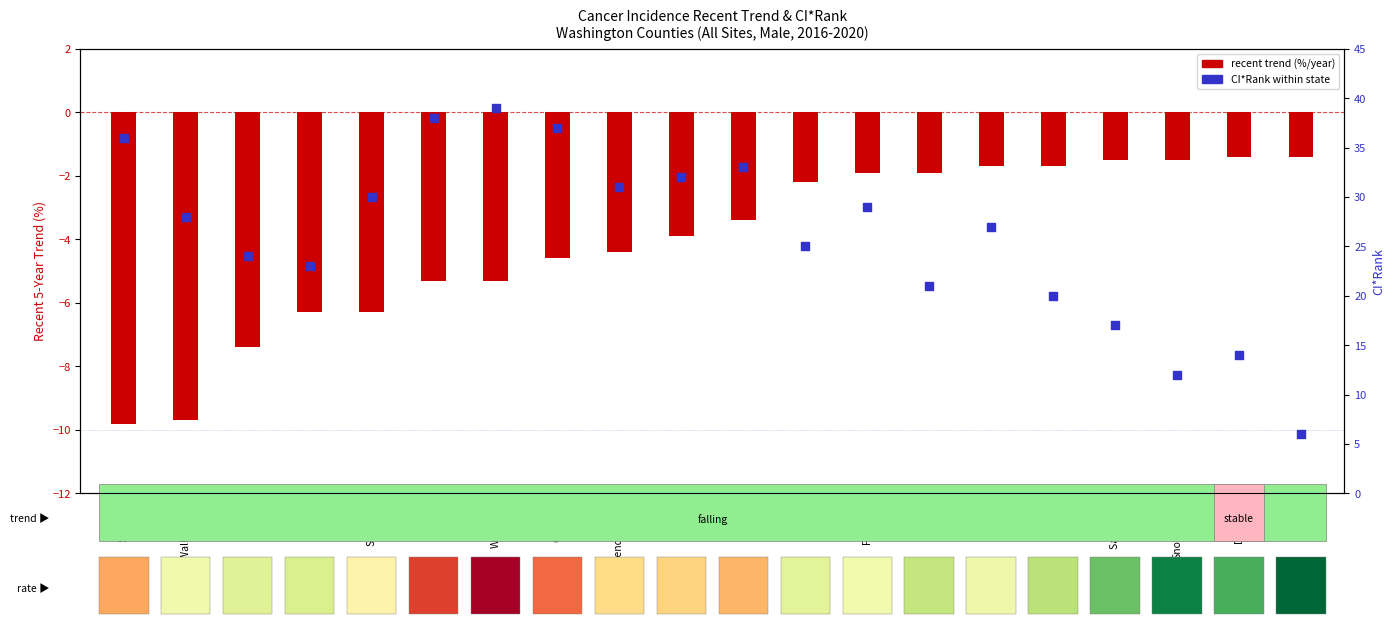

What is the change in value from Franklin to Lewis?

-8